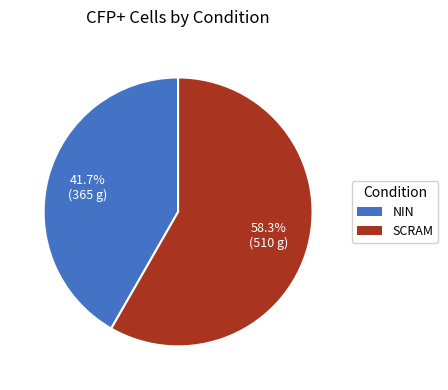

What is the total percentage of SCRAM and NIN?

100.0%